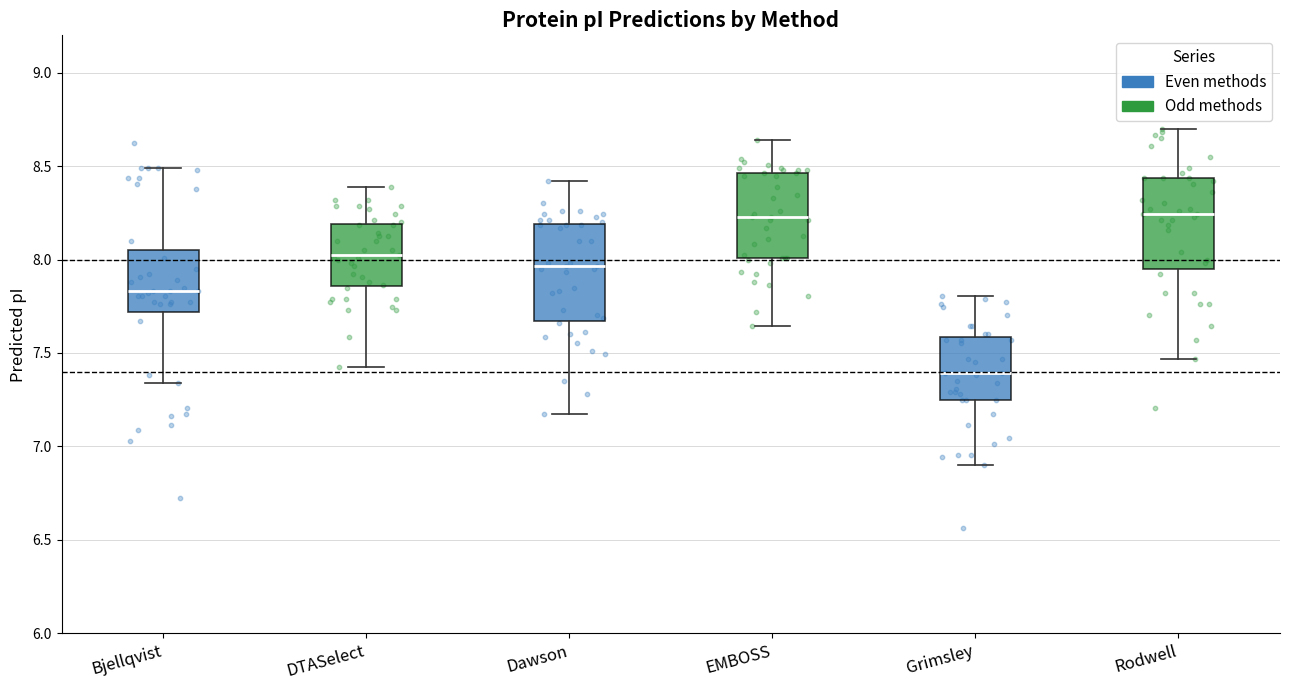

Reading left to right, transcribe this box plot: for each box, give where its median line is, the range the box spans, and where its two whiskers end, as read against the y-axis. The values are not printed on the chart, so give them approximately, as read against the axis.

Bjellqvist: median 7.85, box 7.70 to 8.05, whiskers 7.35 to 8.50
DTASelect: median 8.00, box 7.85 to 8.20, whiskers 7.40 to 8.40
Dawson: median 7.95, box 7.65 to 8.20, whiskers 7.20 to 8.40
EMBOSS: median 8.25, box 8.00 to 8.45, whiskers 7.65 to 8.65
Grimsley: median 7.40, box 7.25 to 7.60, whiskers 6.90 to 7.80
Rodwell: median 8.25, box 7.95 to 8.45, whiskers 7.45 to 8.70